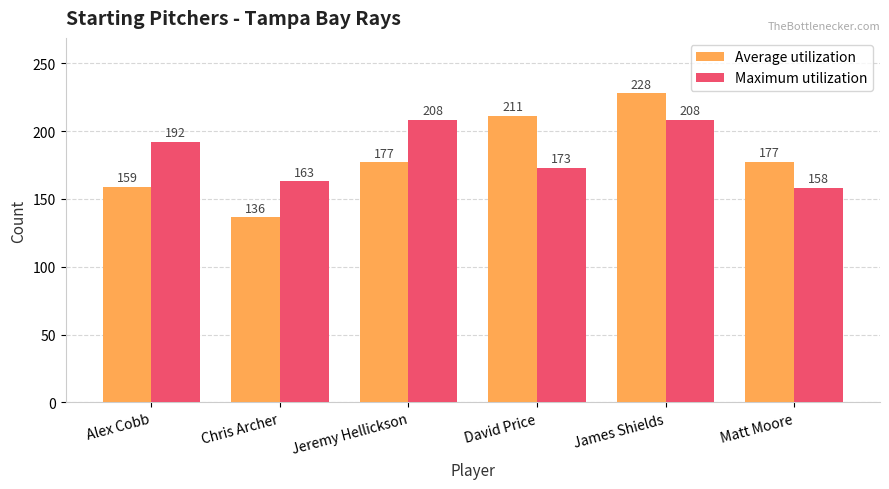

Between Alex Cobb and David Price, which series saw the biggest shift?

Average utilization